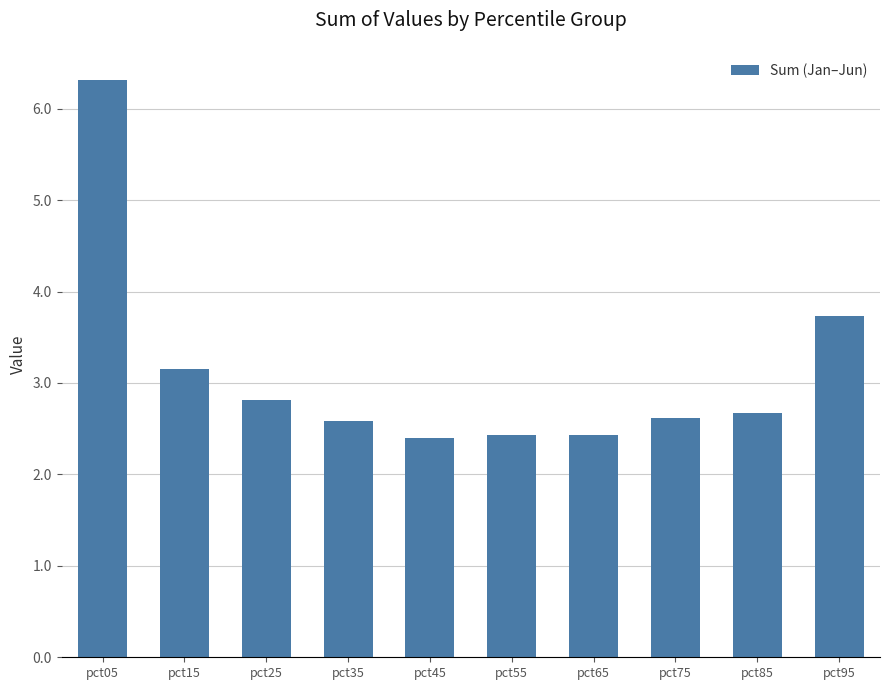

What is the difference between the second highest and minimum values?

1.3